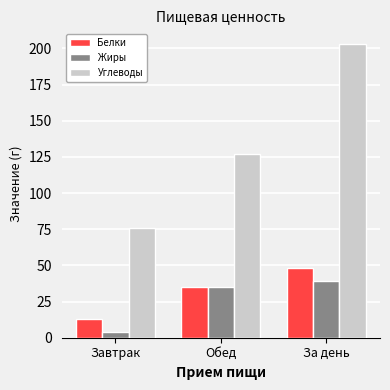

Reading left to right, extract all data points from this chart.

Белки: Завтрак=13	Обед=35	За день=48
Жиры: Завтрак=4	Обед=35	За день=39
Углеводы: Завтрак=76	Обед=127	За день=203